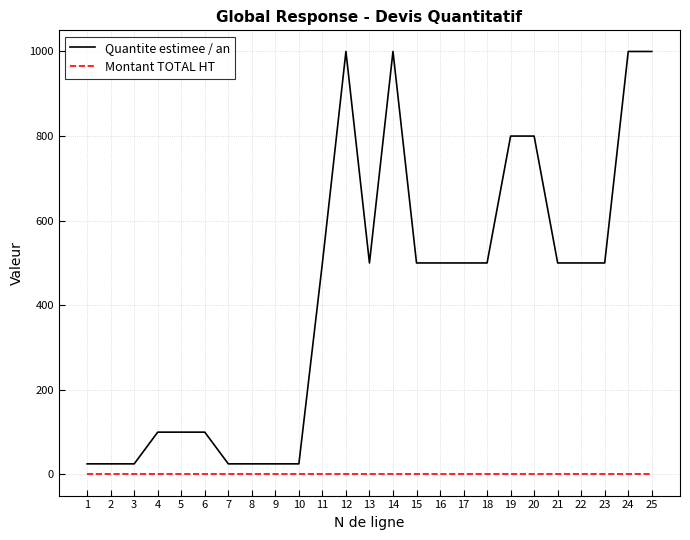

List the series in order of their overall mean, highest first.

Quantite estimee / an, Montant TOTAL HT